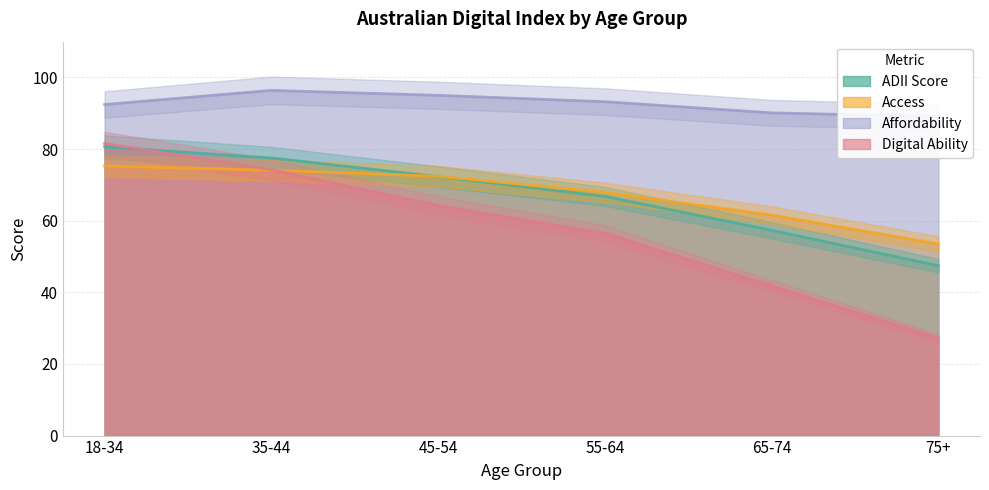

What is the difference between the Digital Ability values at 65-74 and 18-34?

39.8